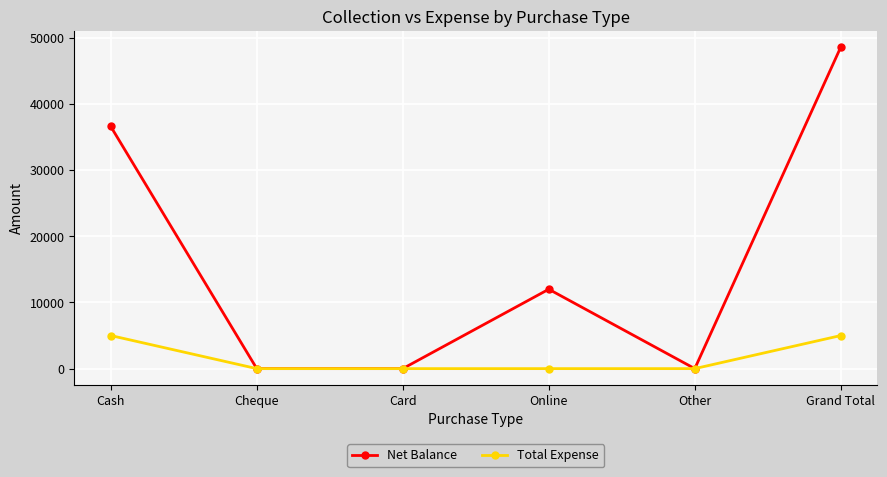

Which category has the highest value in the Net Balance series?

Grand Total